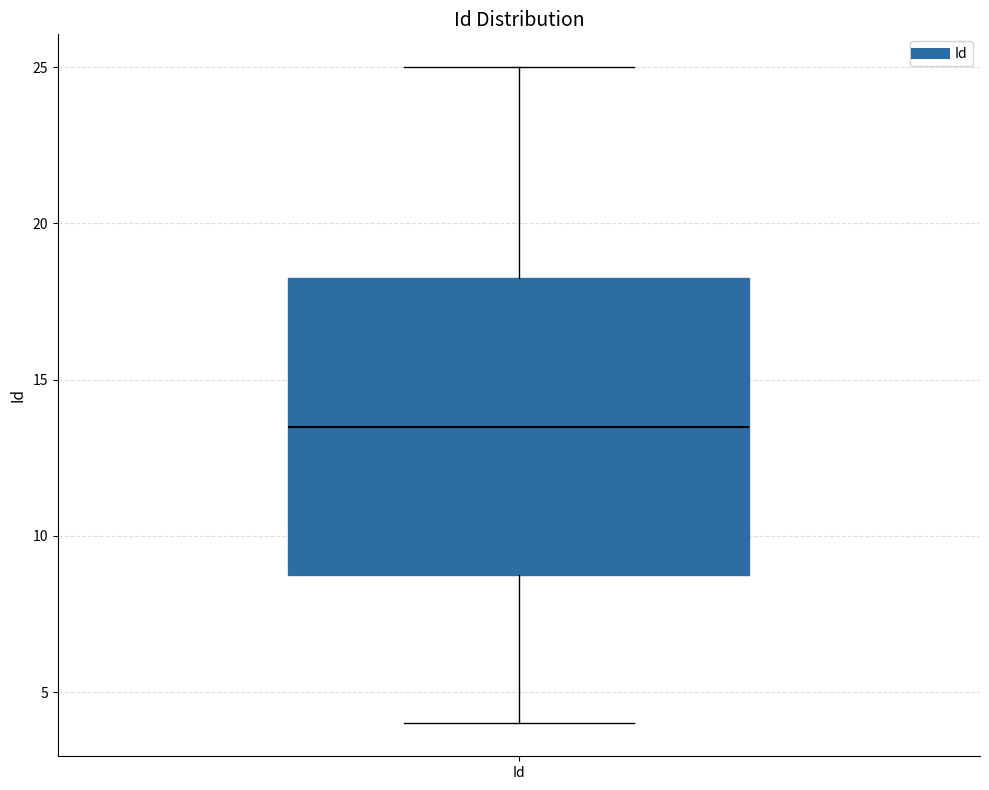

Where does the upper whisker of the box for Id end on the y-axis? The values are not printed on the chart, so give them approximately, as read against the axis.

25.0